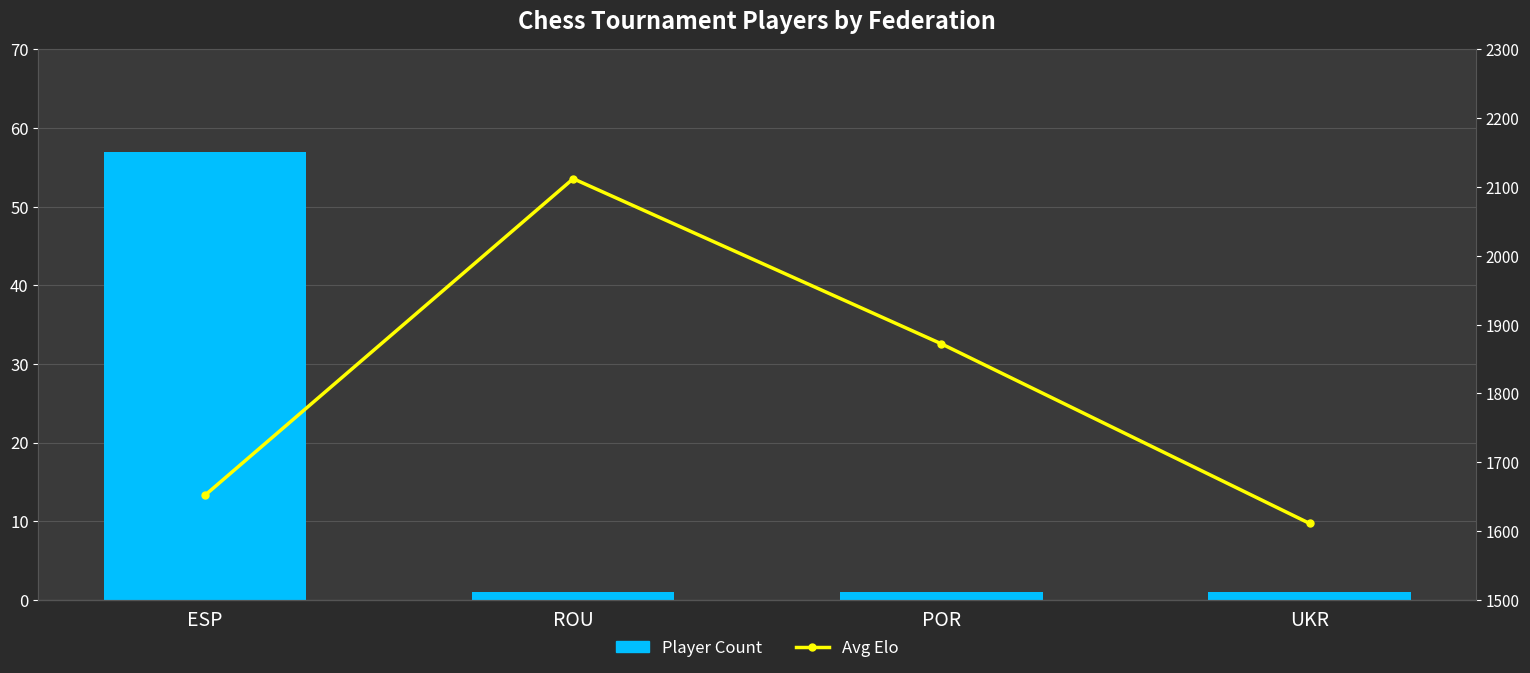

What are all the series names shown in the legend?

Player Count, Avg Elo